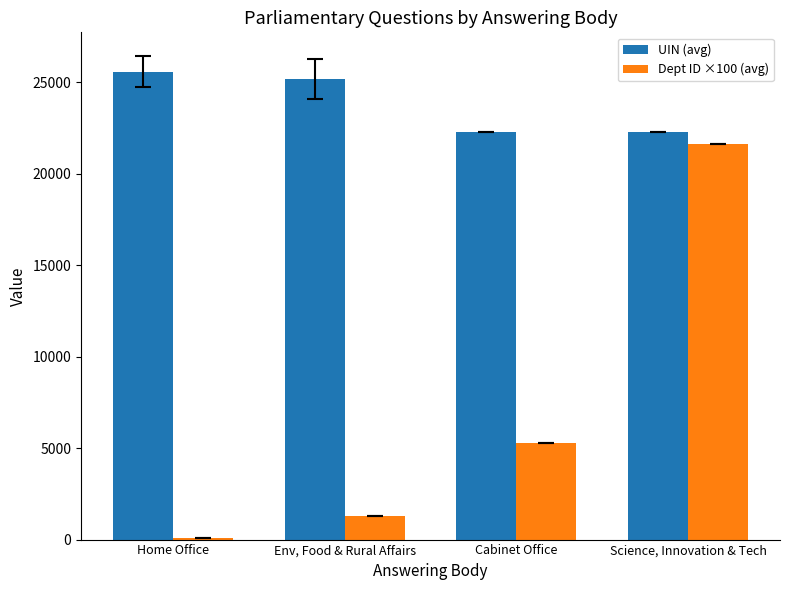

The Dept ID ×100 (avg) series shows 1300.0 at Env, Food & Rural Affairs. True or false?

True